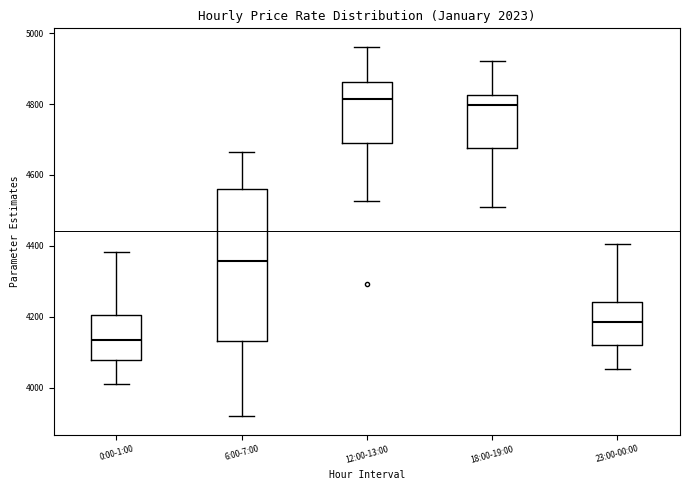

Which box has the lowest median line?

0:00-1:00